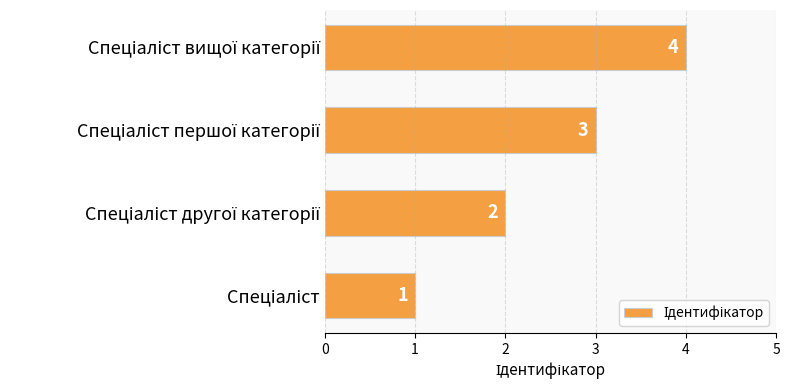

What is the maximum value shown in the chart?

4